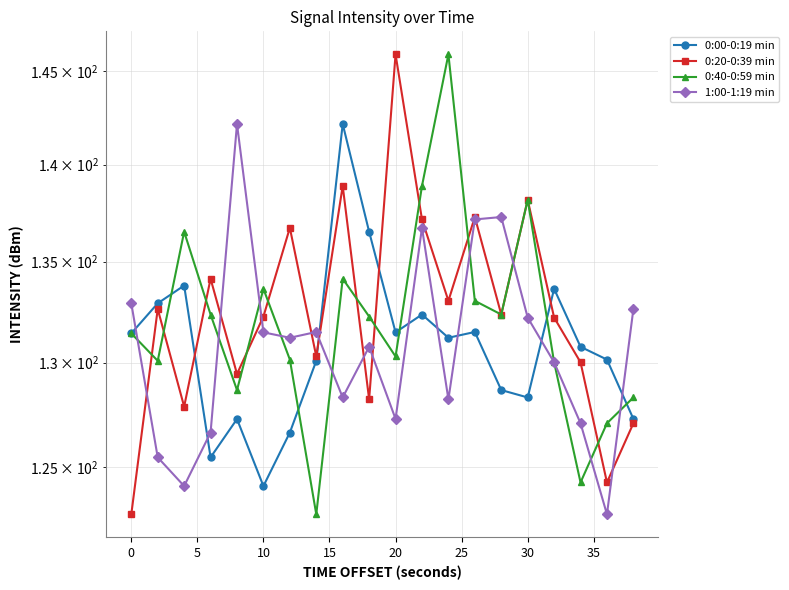

The value of 1:00-1:19 min at 13 is 137.2. True or false?

True